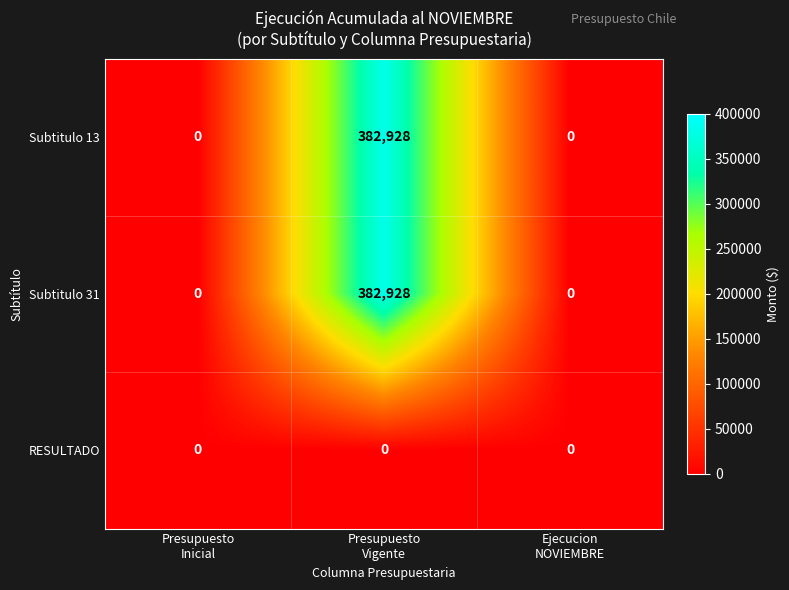

What is the maximum value shown in the chart?

382928